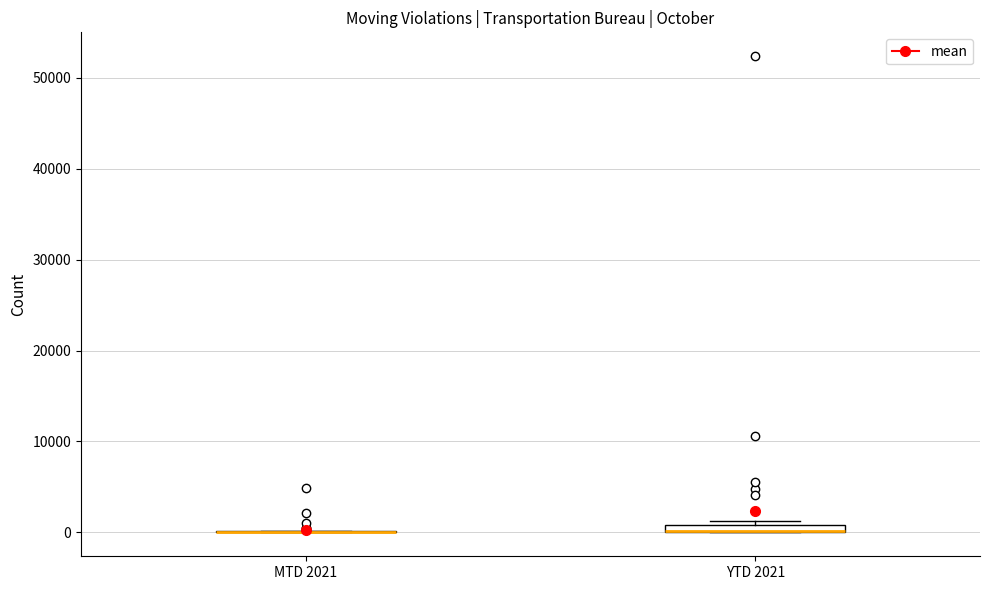

Where is the upper edge of the box for YTD 2021 on the y-axis? The values are not printed on the chart, so give them approximately, as read against the axis.

1000